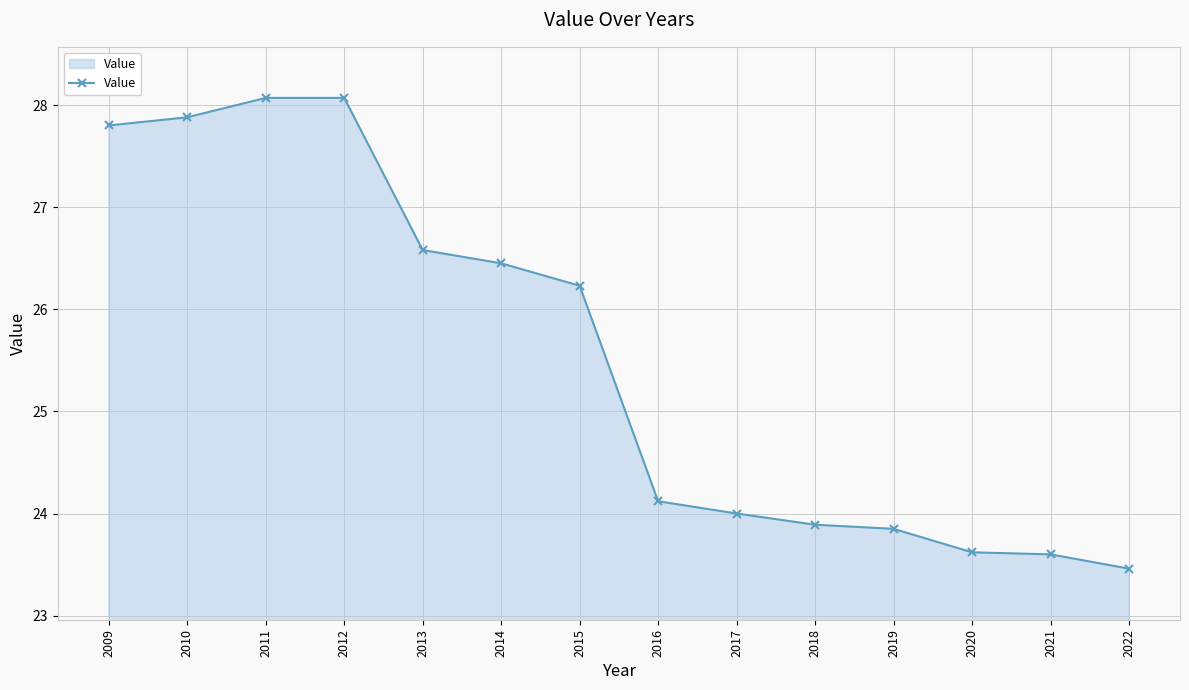

The value at 2013 is 41.9. True or false?

False